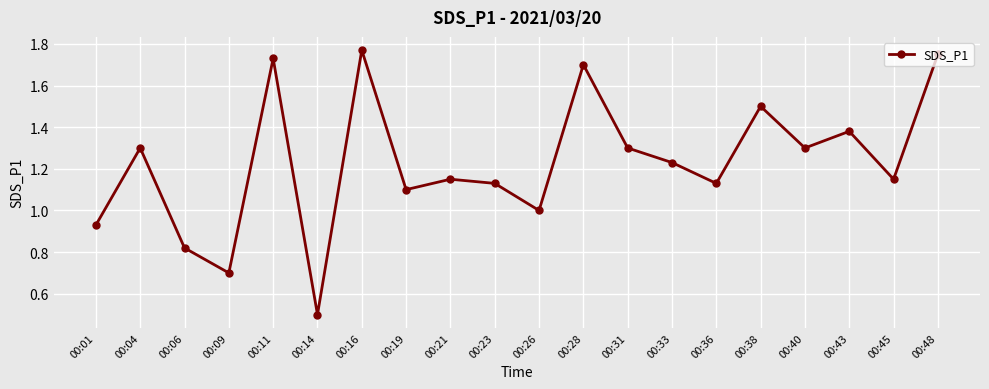

At which label does the data first exceed 1?

00:04